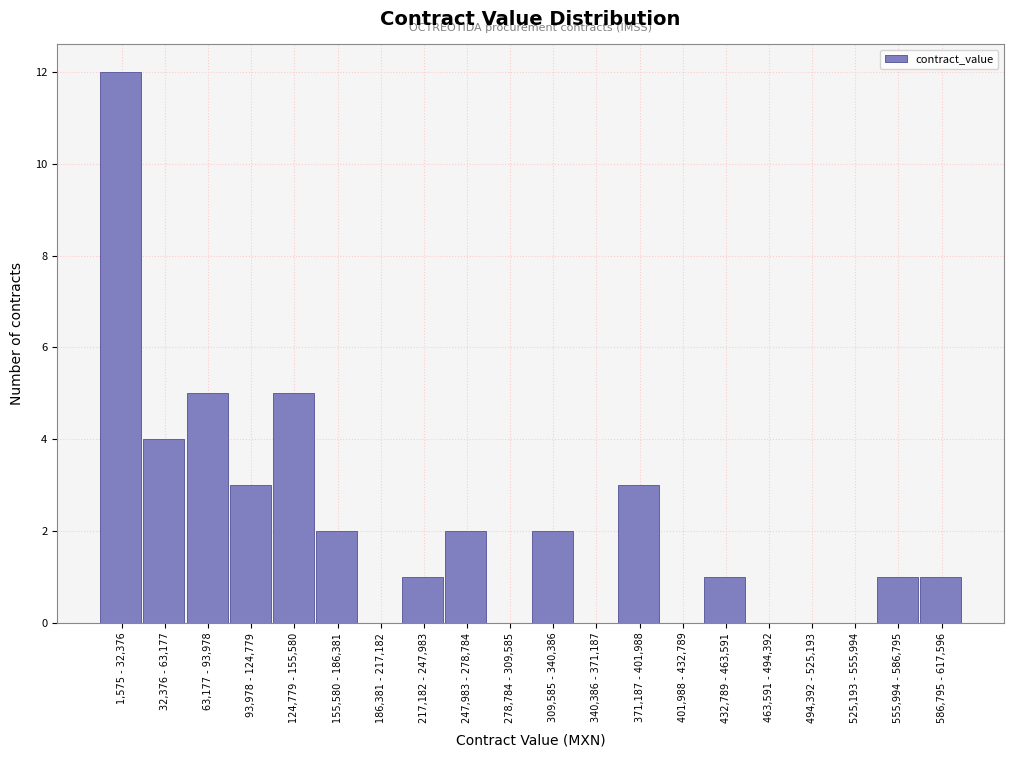

Reading left to right, list all the values displayed in this chart.

1,575 - 32,376=12	32,376 - 63,177=4	63,177 - 93,978=5	93,978 - 124,779=3	124,779 - 155,580=5	155,580 - 186,381=2	186,381 - 217,182=0	217,182 - 247,983=1	247,983 - 278,784=2	278,784 - 309,585=0	309,585 - 340,386=2	340,386 - 371,187=0	371,187 - 401,988=3	401,988 - 432,789=0	432,789 - 463,591=1	463,591 - 494,392=0	494,392 - 525,193=0	525,193 - 555,994=0	555,994 - 586,795=1	586,795 - 617,596=1